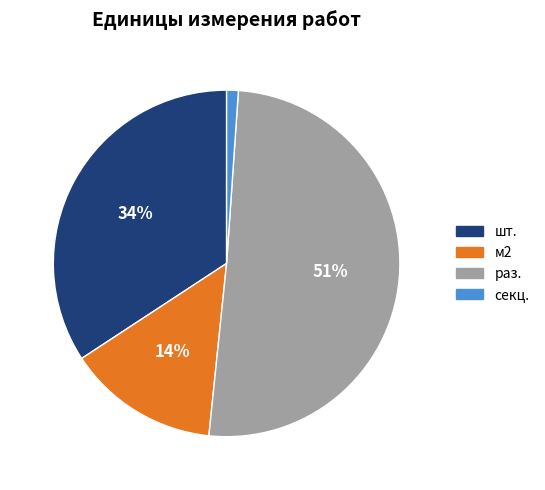

Rank the categories by value from lowest to highest.

секц., м2, шт., раз.